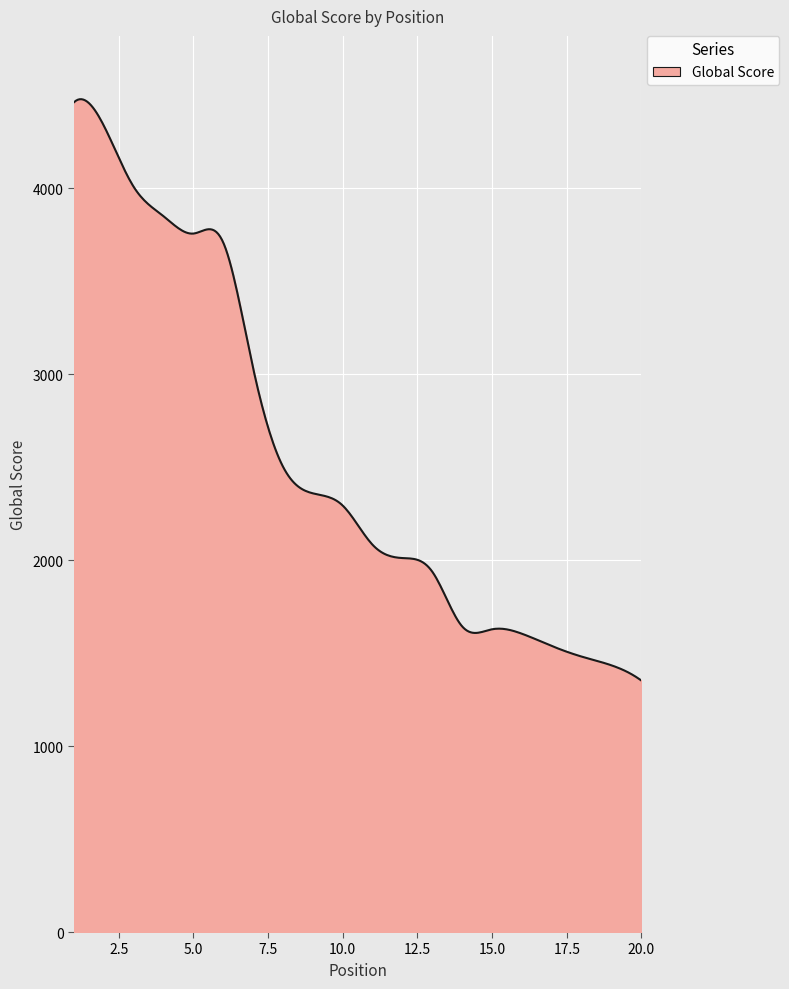

What is the greatest value displayed?

4478.4